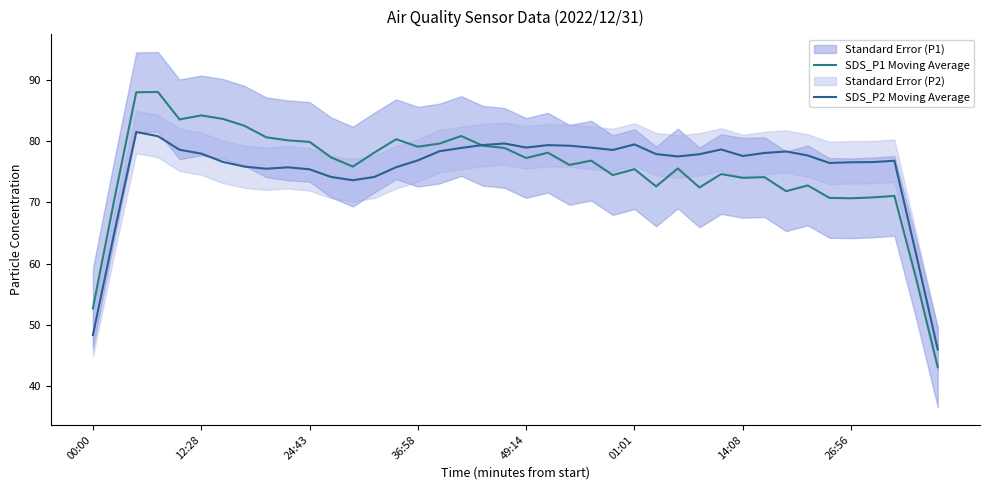

What is the difference between the highest and lowest values at 38?

4.0